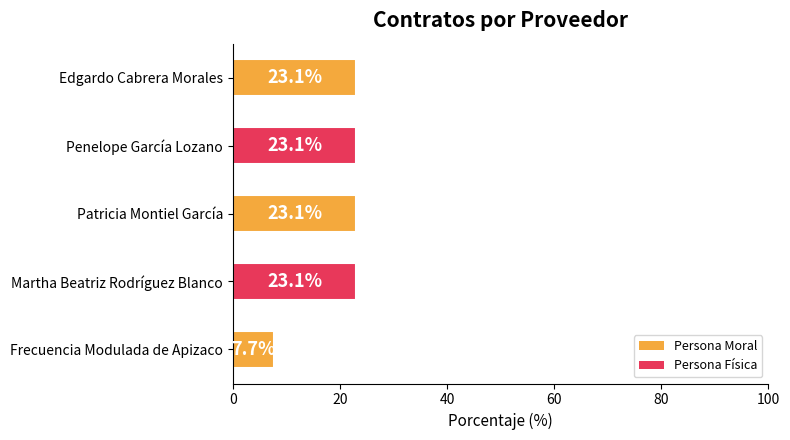

What is the ratio of the value at Martha Beatriz Rodríguez Blanco to the value at Patricia Montiel García?

1.0